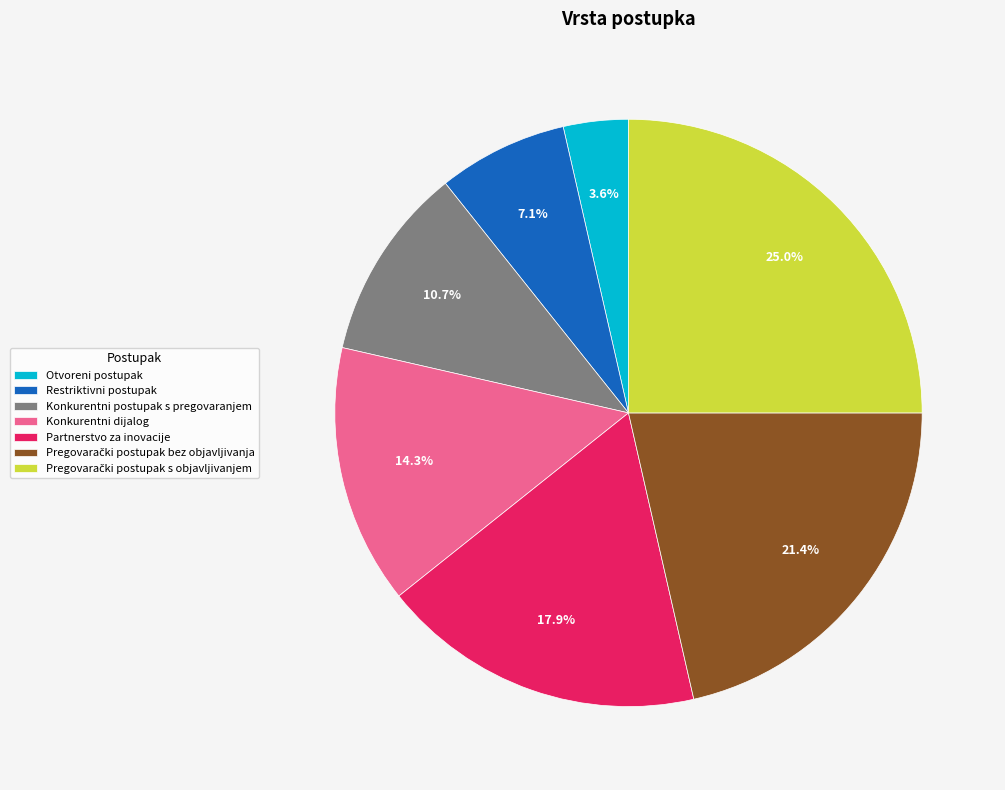

Approximately how many times larger is the value at Otvoreni postupak compared to Restriktivni postupak?

0.5